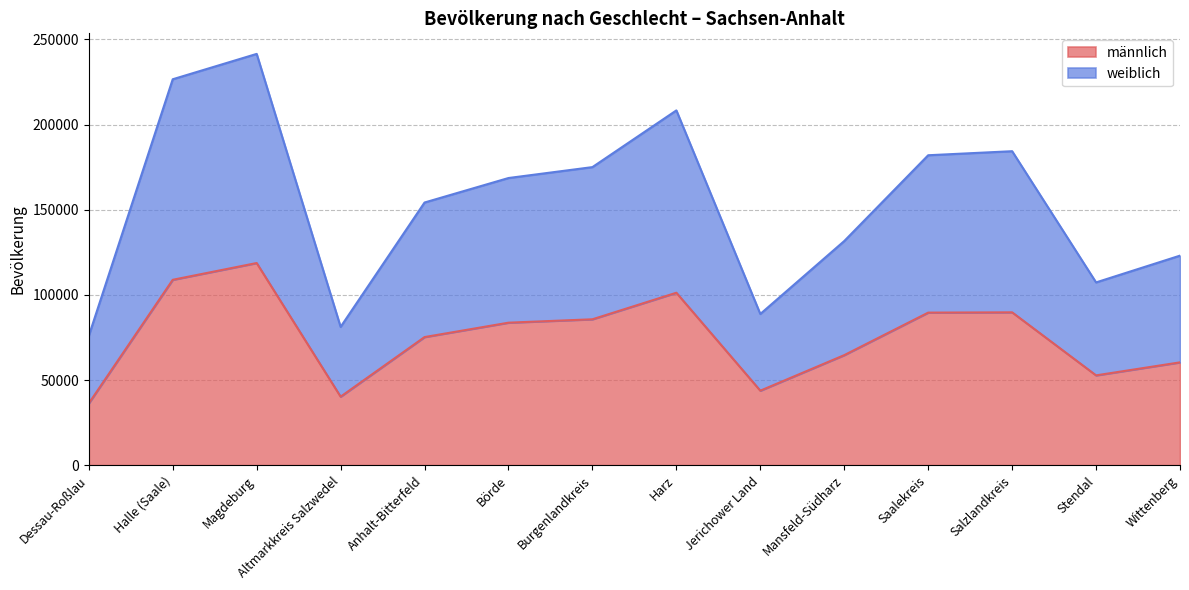

True or false: männlich and weiblich cross at least once.

False